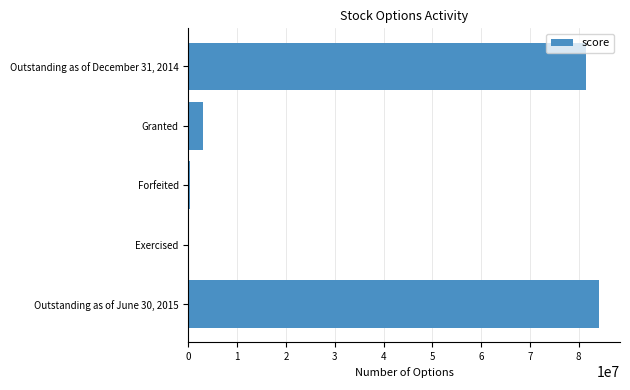

Is it true that the value at Outstanding as of December 31, 2014 is 81510021?

True